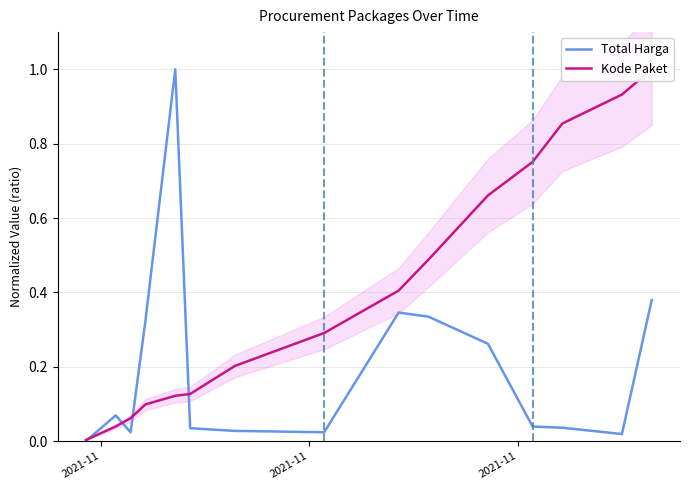

Count the number of categories in the chart.

15